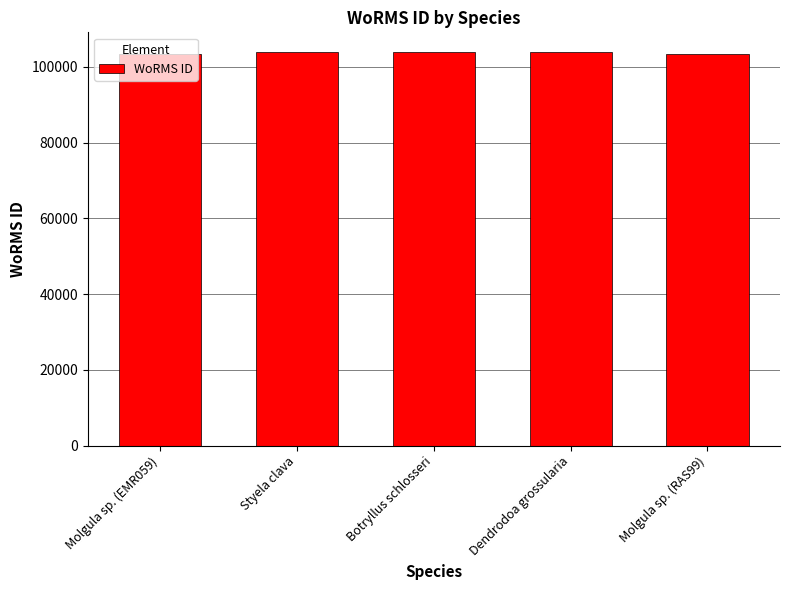

What is the sum of all values?

518691